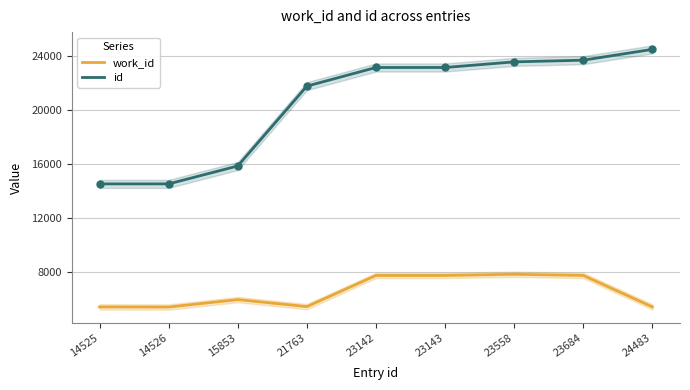

At which label is work_id closest to 6622?

15853